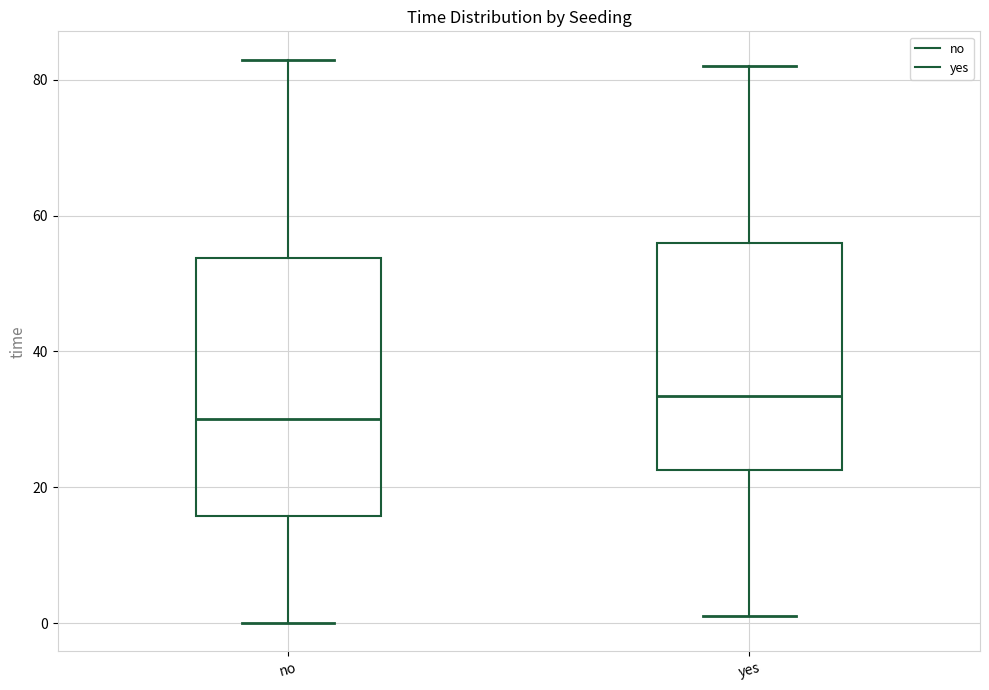

Reading left to right, read every box against the y-axis: the position of its median line, the range the box covers, and the ends of its whiskers. The values are not printed on the chart, so give them approximately, as read against the axis.

no: median 30, box 16 to 54, whiskers 0 to 84
yes: median 34, box 22 to 56, whiskers 2 to 82